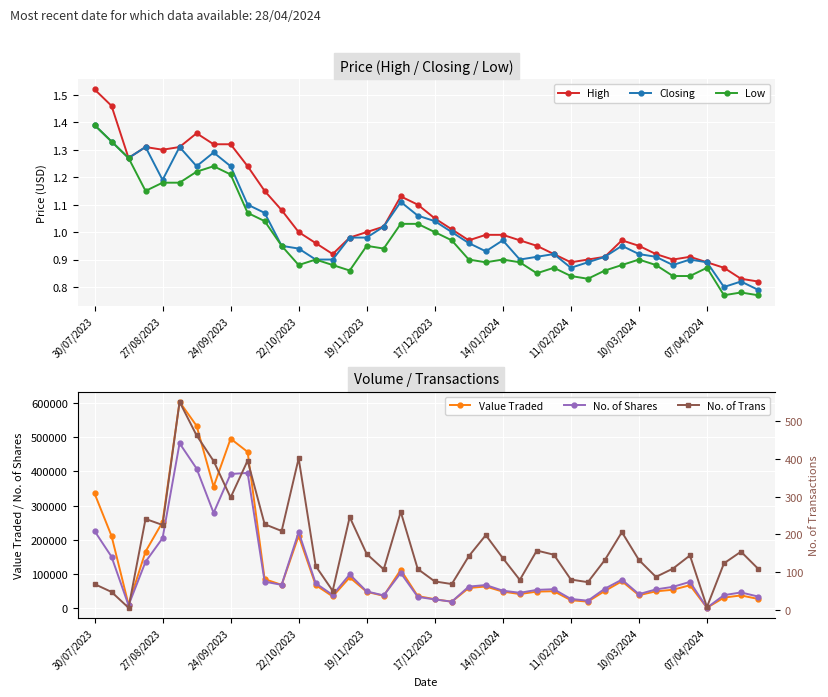

Which series has the largest range (max minus min)?

Value Traded